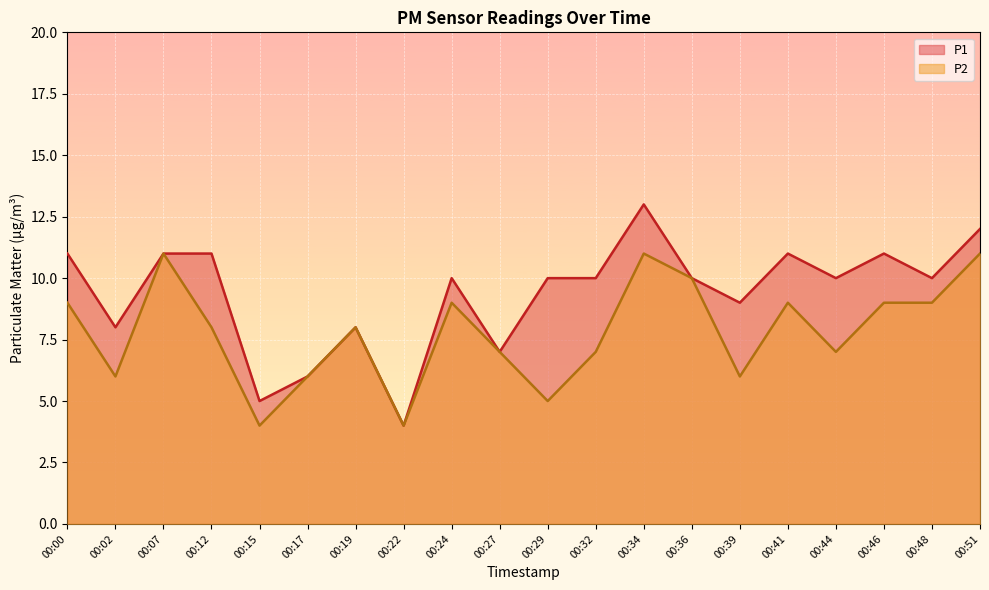

What is the difference between the maximum and minimum values in the P1 series?

9